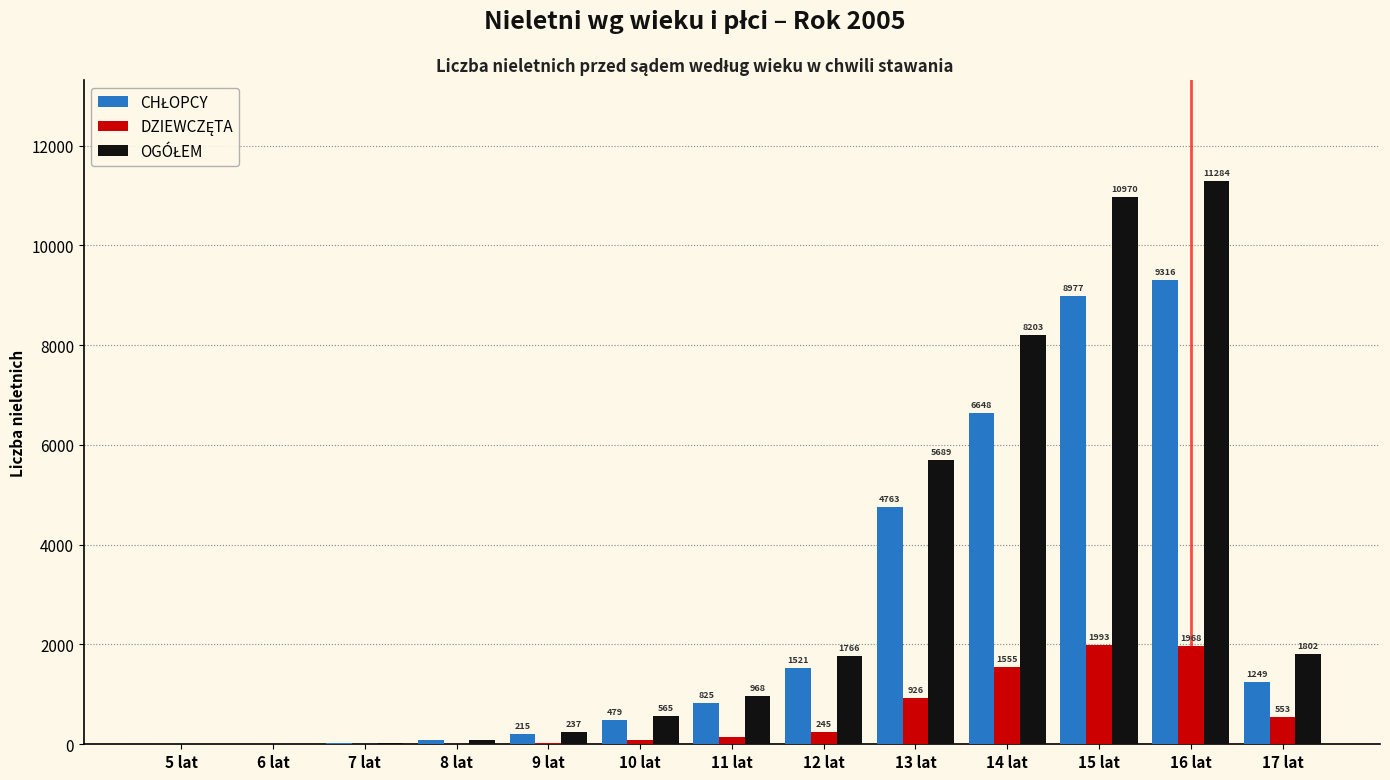

How many distinct data groups are displayed?

3